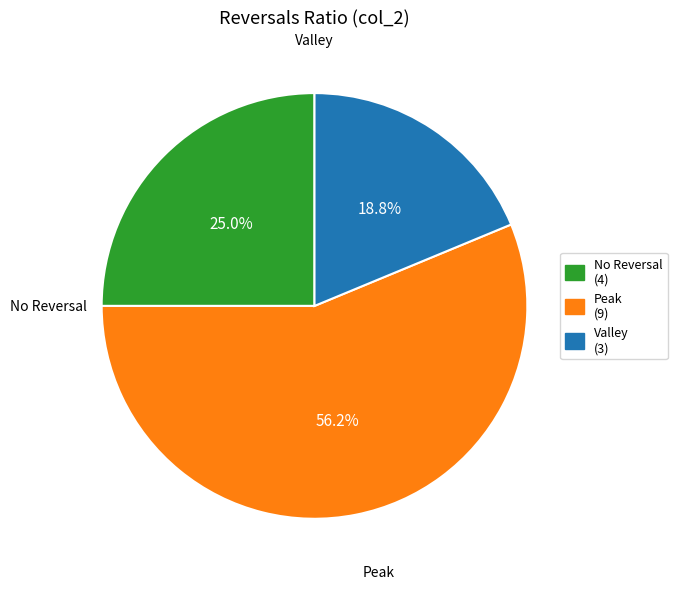

How many segments does this pie chart have?

3